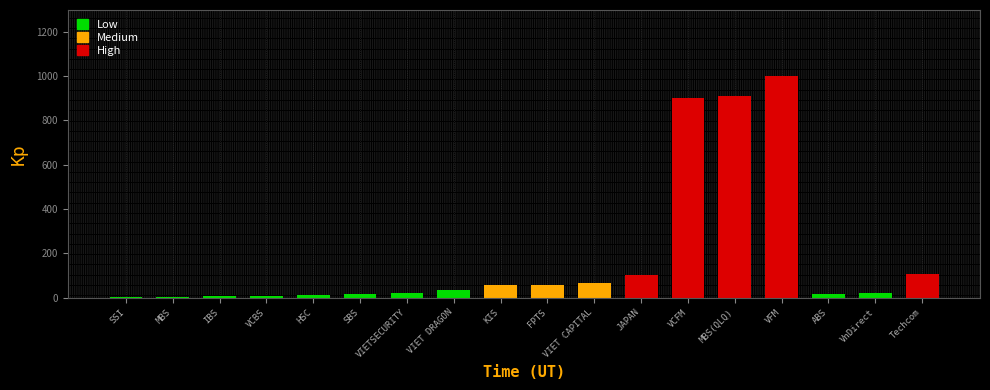

The chart shows a value of 61 at JAPAN. True or false?

False